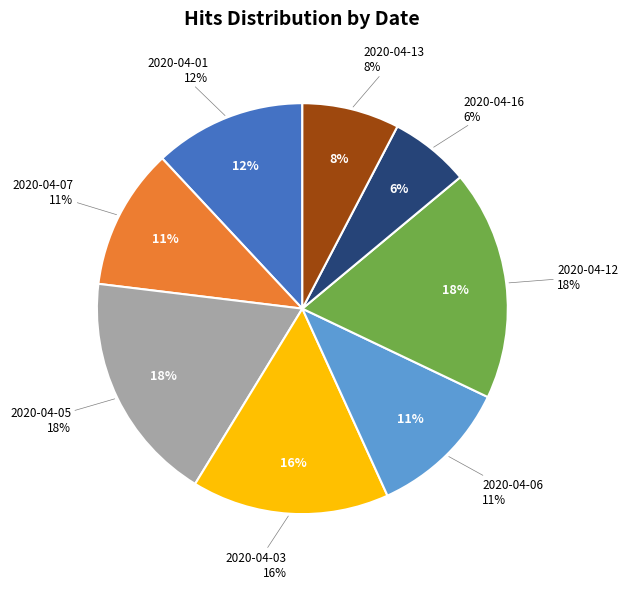

Is it true that 2020-04-07 is 11% of the pie?

True